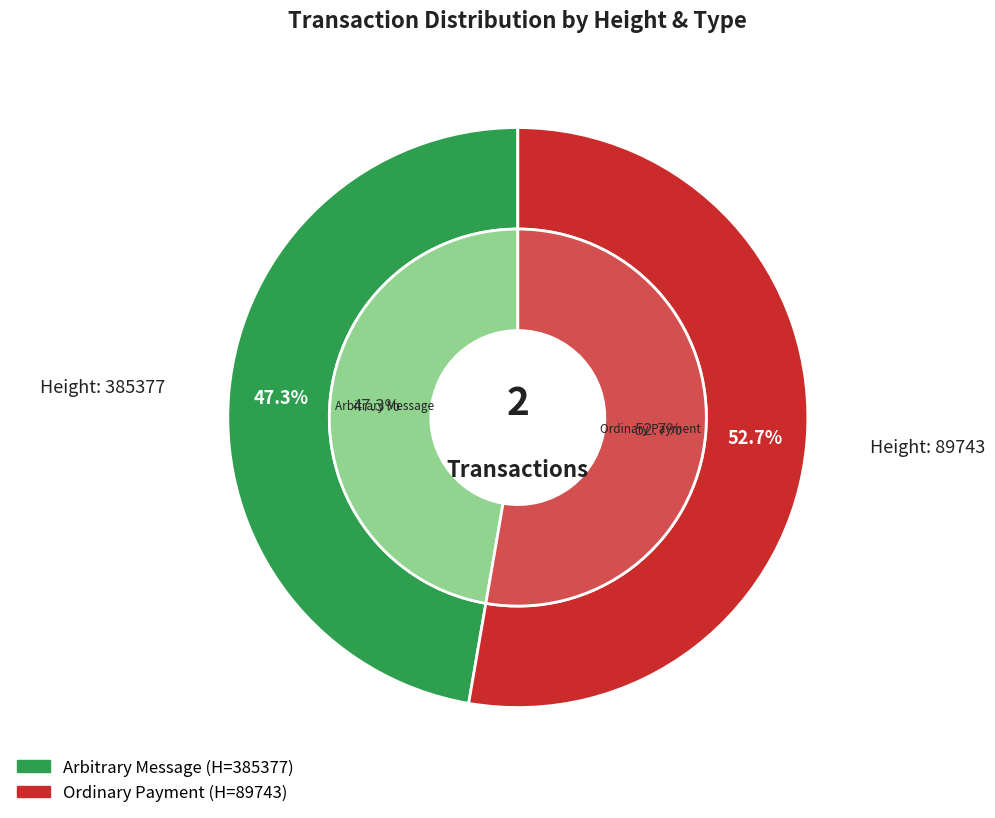

Approximately how many times larger is the value at 89743 compared to 385377?

1.1